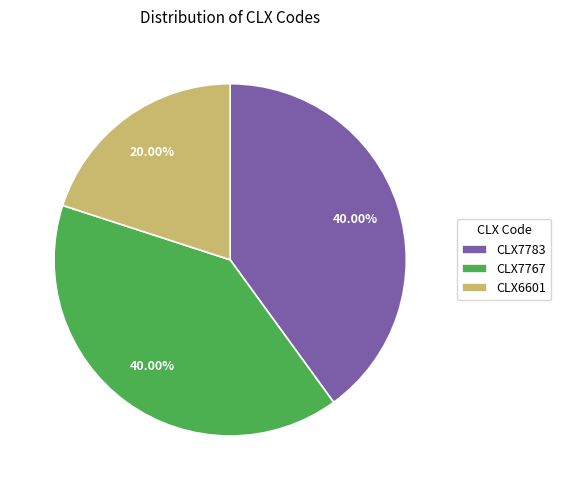

What portion of the pie excludes CLX7767?

60.0%